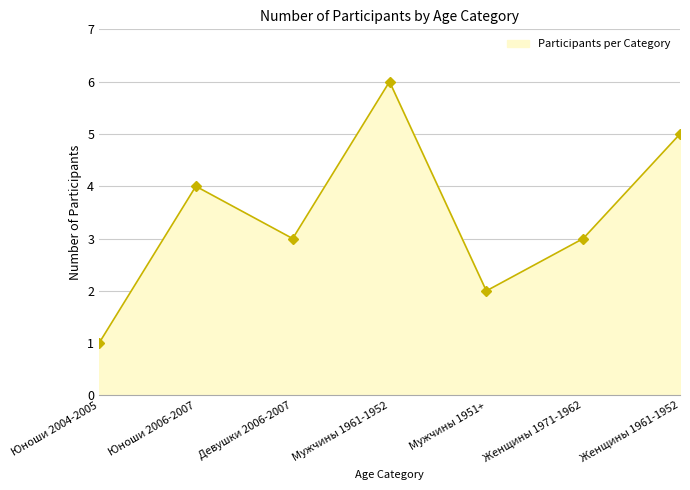

Count the values in the range 2 to 5.

5